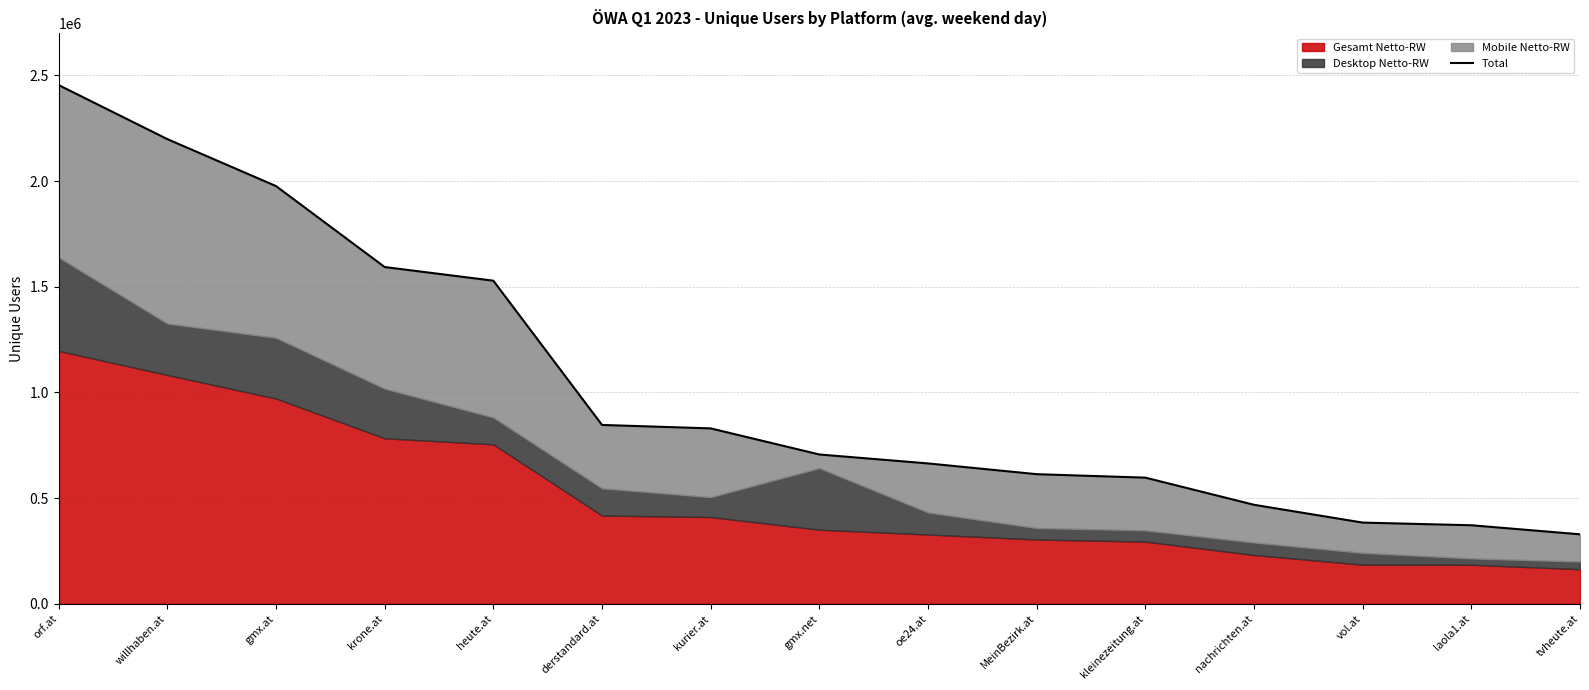

How many lines are shown in the chart?

1